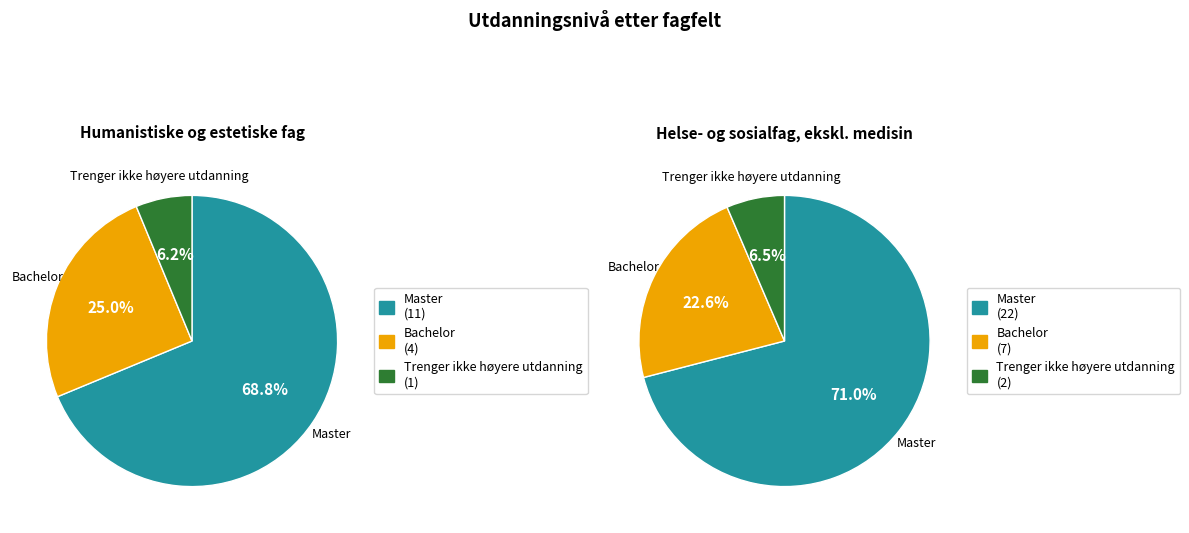

To the nearest percent, what is the combined percentage of Helse- og sosialfag, ekskl. medisin and Humanistiske og estetiske fag?

100%